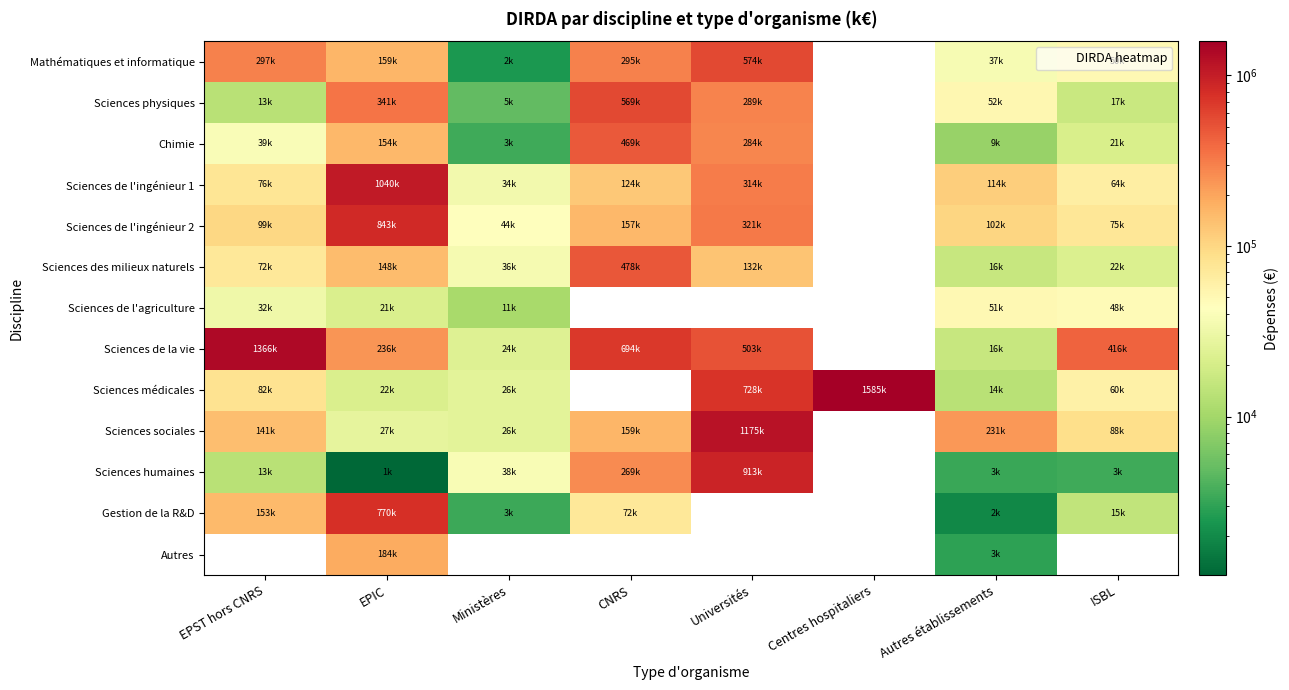

What is the difference between the Sciences de la vie values at EPST hors CNRS and CNRS?

672522.5